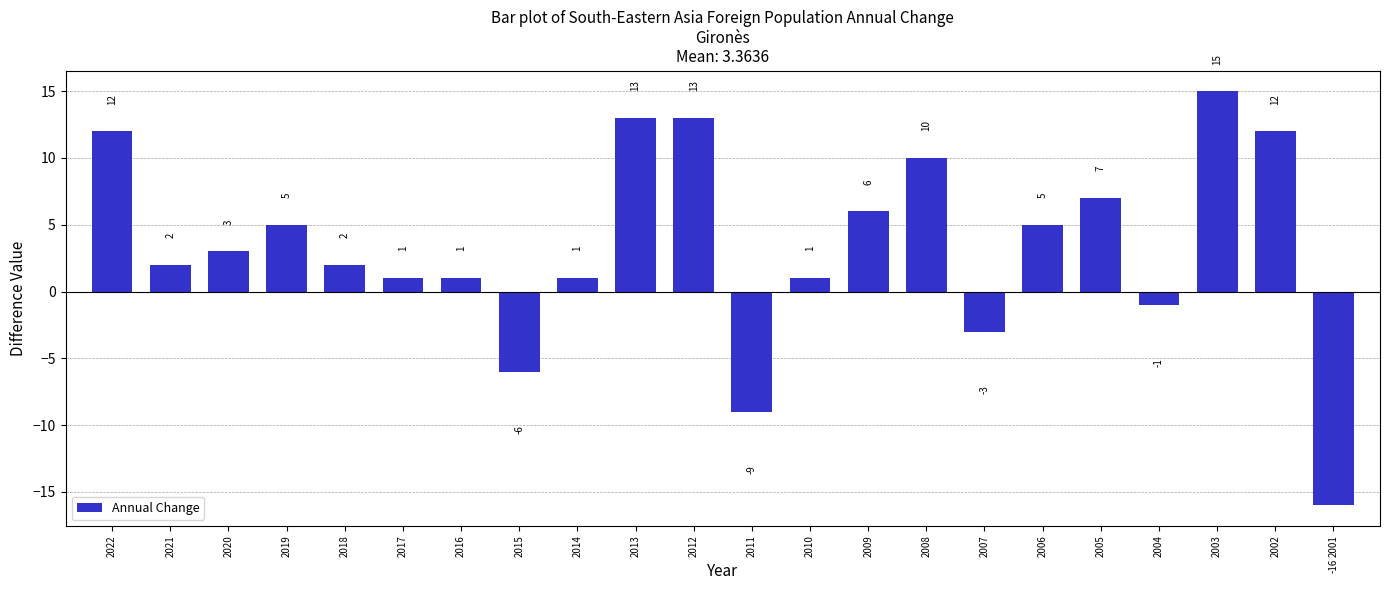

How many bars are there in total?

22